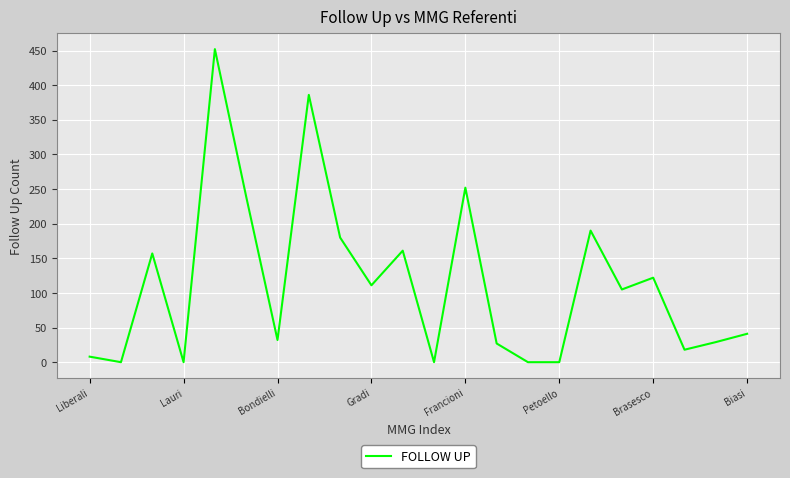

What is the maximum value shown in the chart?

452